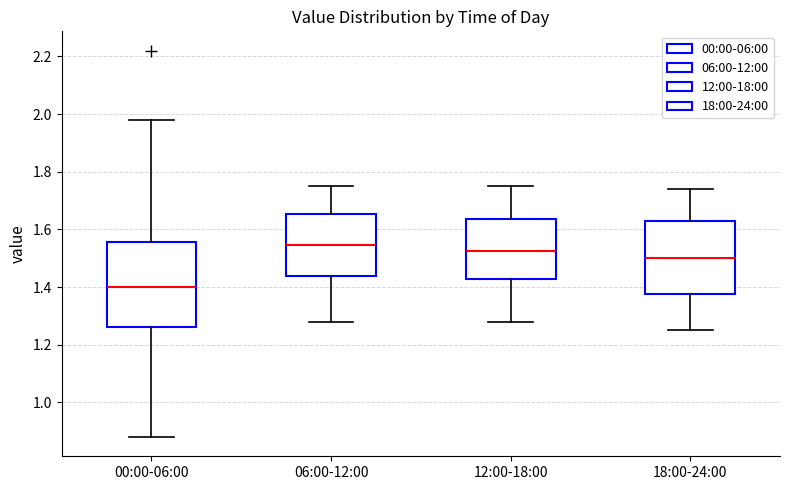

Comparing the boxes themselves (not the whiskers), which one is the tallest?

00:00-06:00